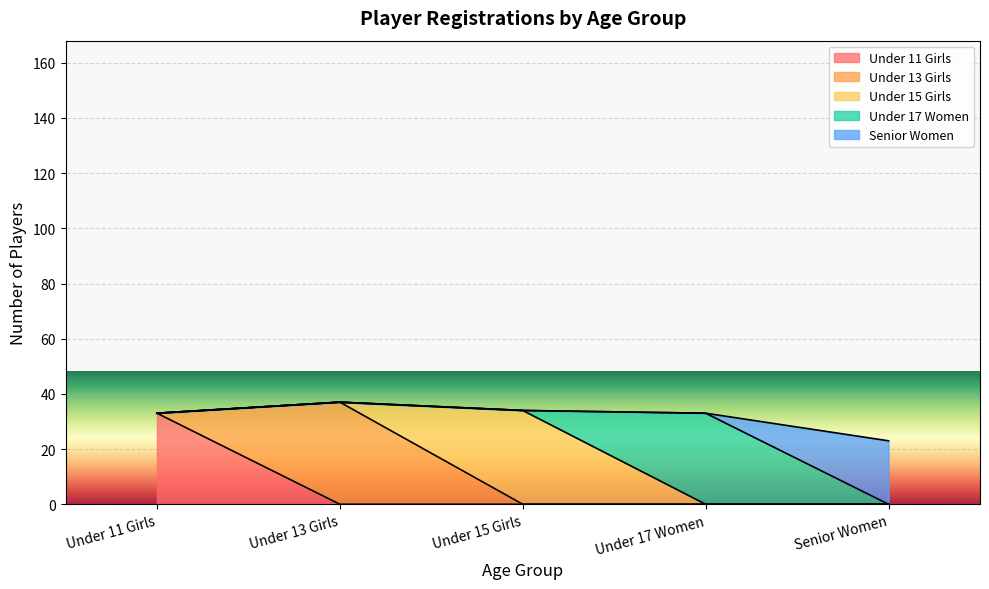

What is the maximum value for Under 11 Girls?

33